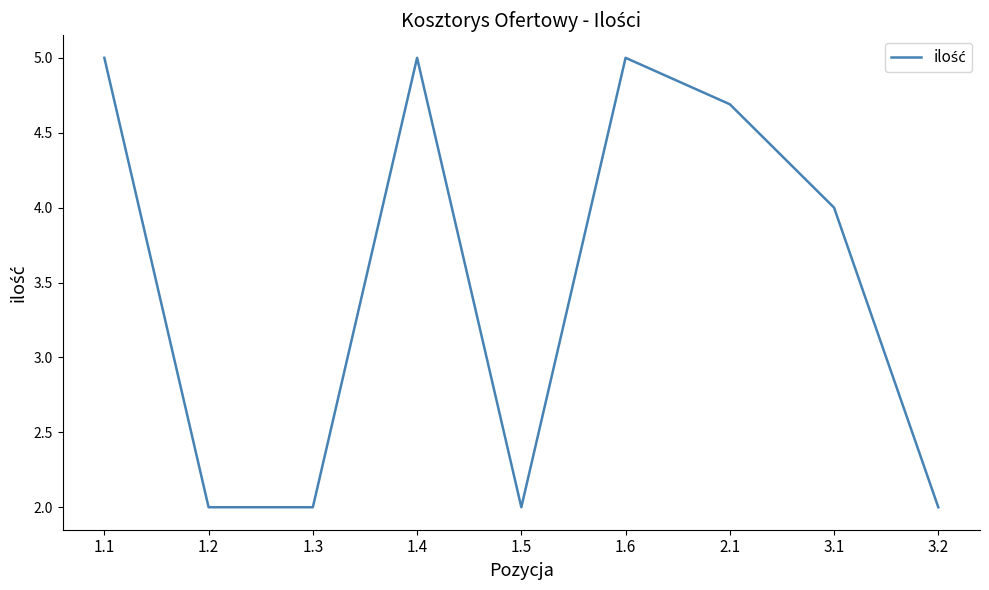

At which label does the data first exceed 4?

1.1